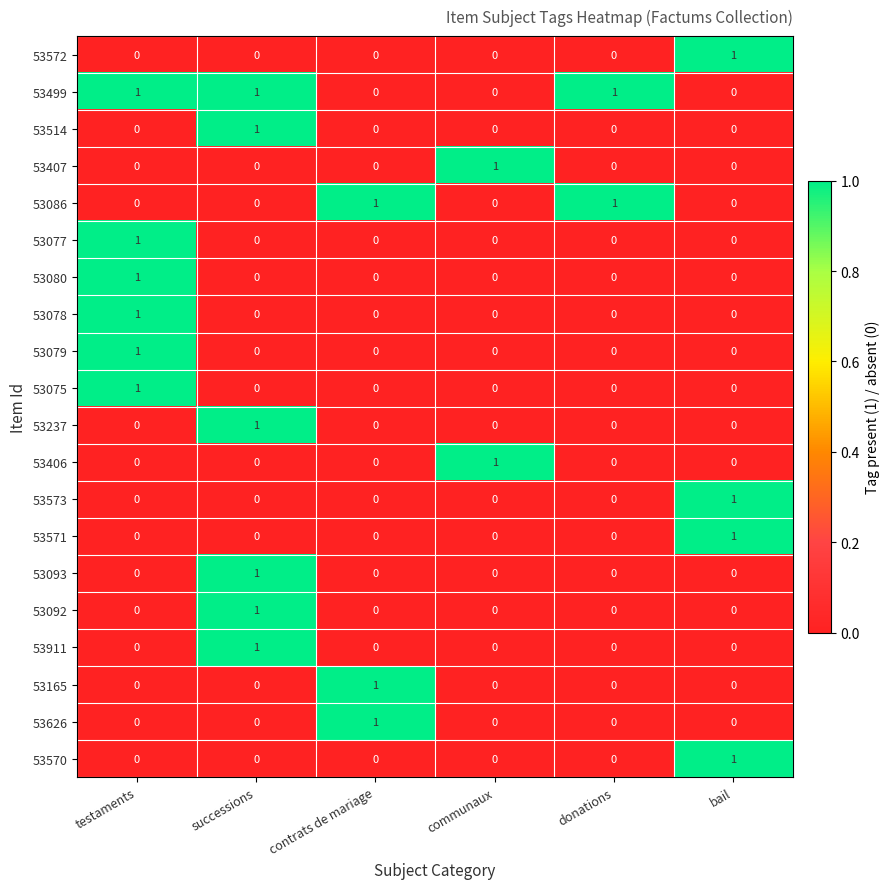

How many series are shown in this chart?

20